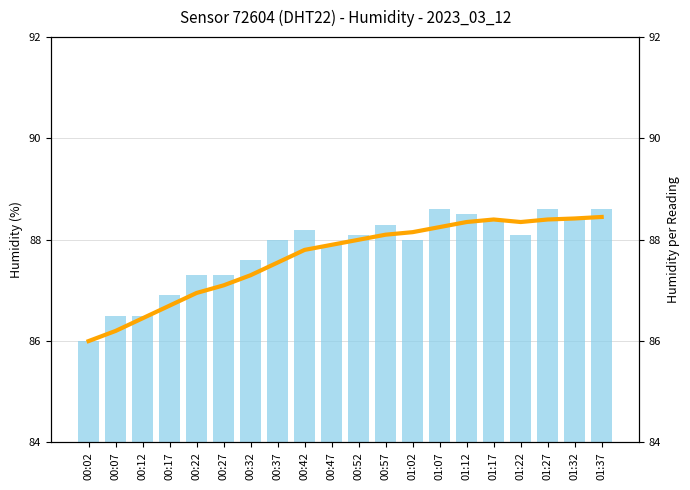

Rank the series by their maximum value, from lowest to highest.

humidity_smooth, humidity